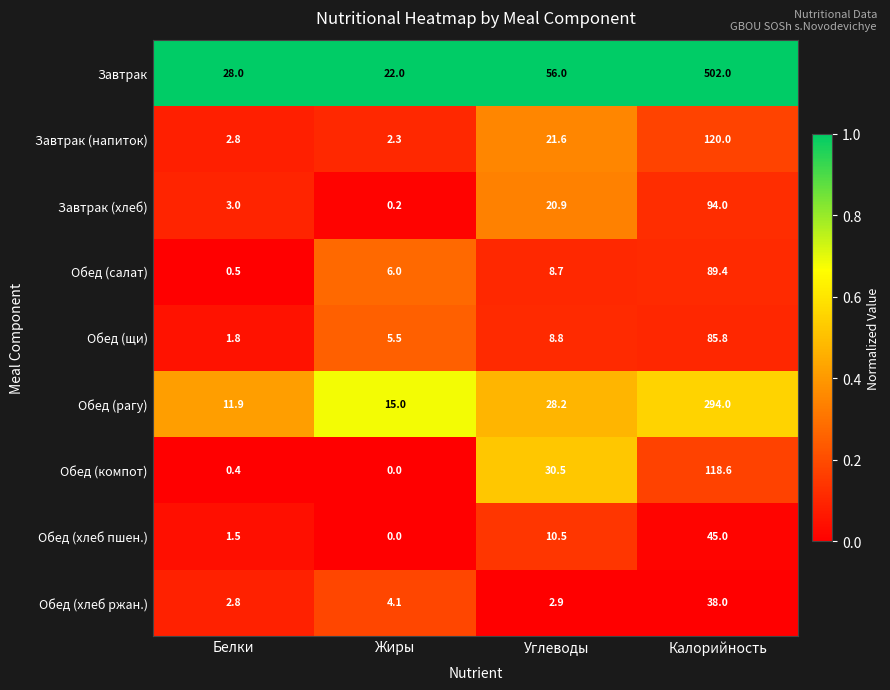

What is the sum of the Обед (салат) values at Углеводы and Жиры?

14.7